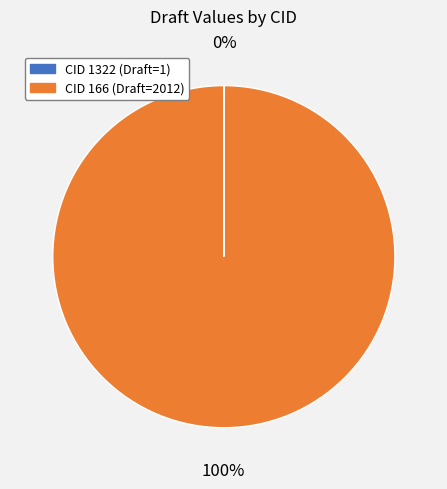

To the nearest percent, what is the average slice percentage?

50%